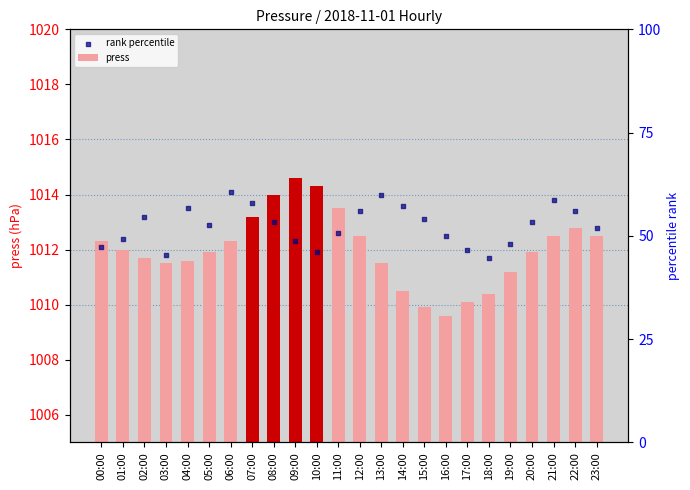

Is the value of rank percentile at 09:00 greater than the value of press at 16:00?

Yes